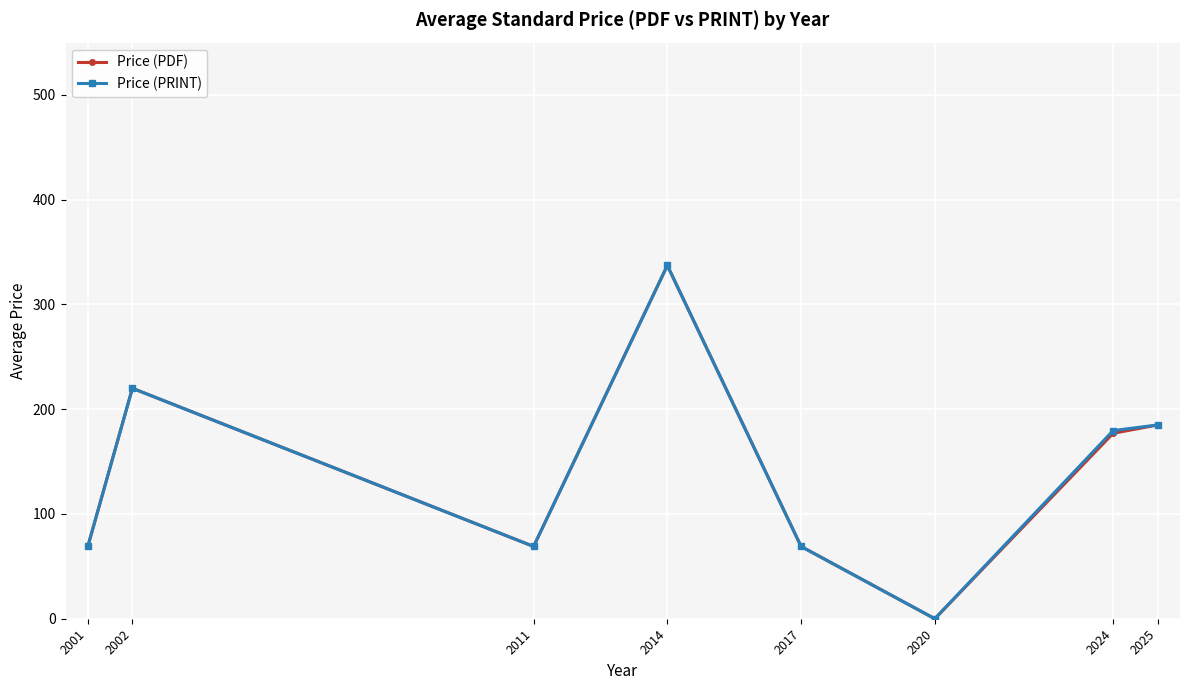

Which category has the highest value in the Price (PDF) series?

2014